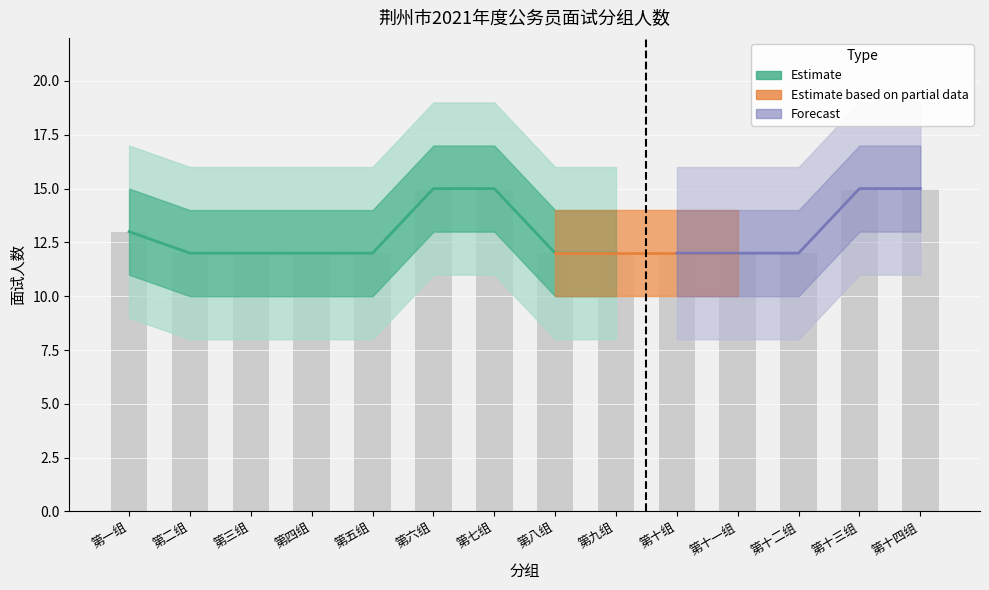

Reading right to left, transcribe all the data shown in this chart.

15	15	12	12	12	12	12	15	15	12	12	12	12	13